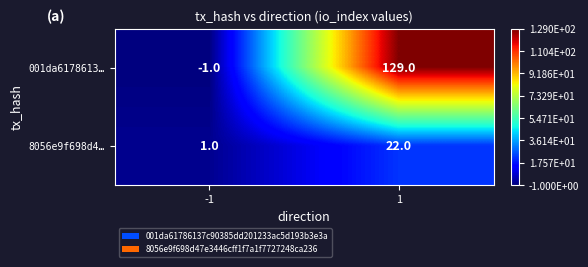

At which category does the chart reach its minimum across all series?

-1